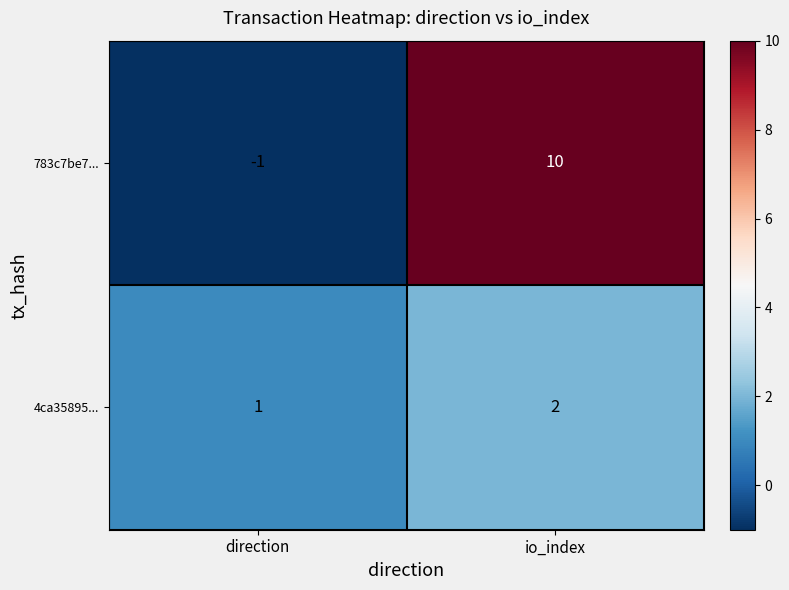

What is the difference between the highest and lowest values at io_index?

8